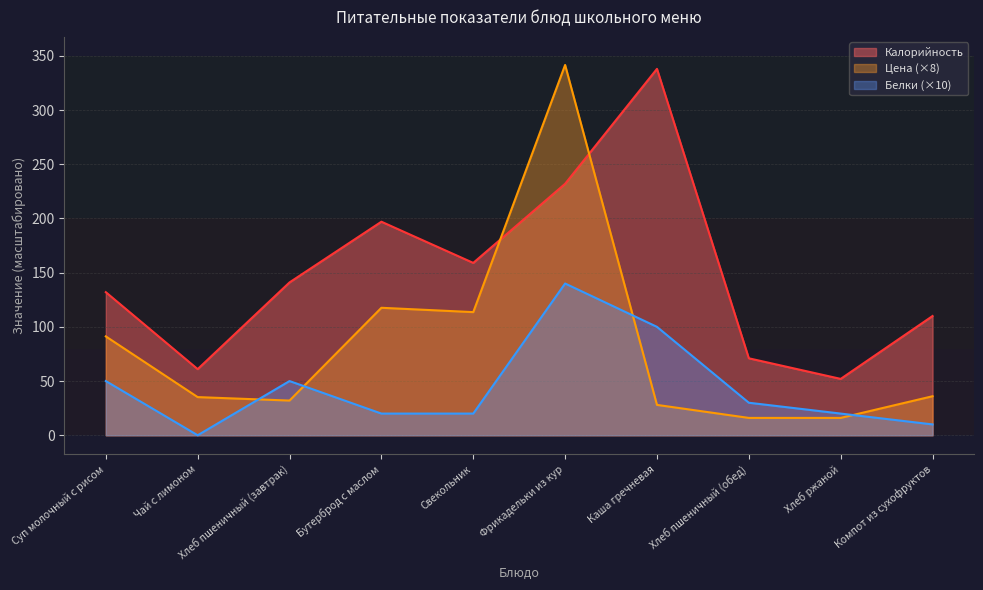

Rank the series by their maximum value, from highest to lowest.

Цена (×8), Калорийность, Белки (×10)